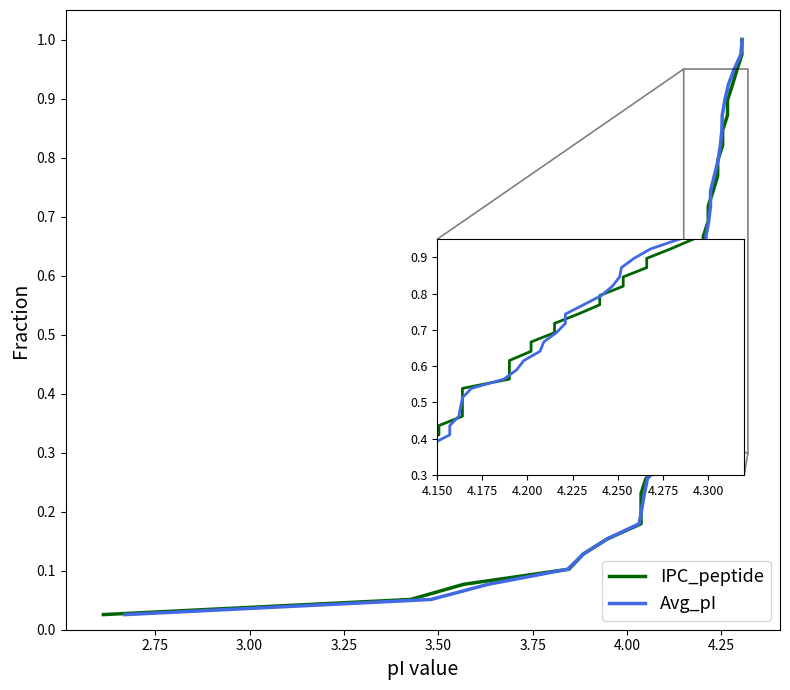

What is the average value of the IPC_peptide series?

0.5